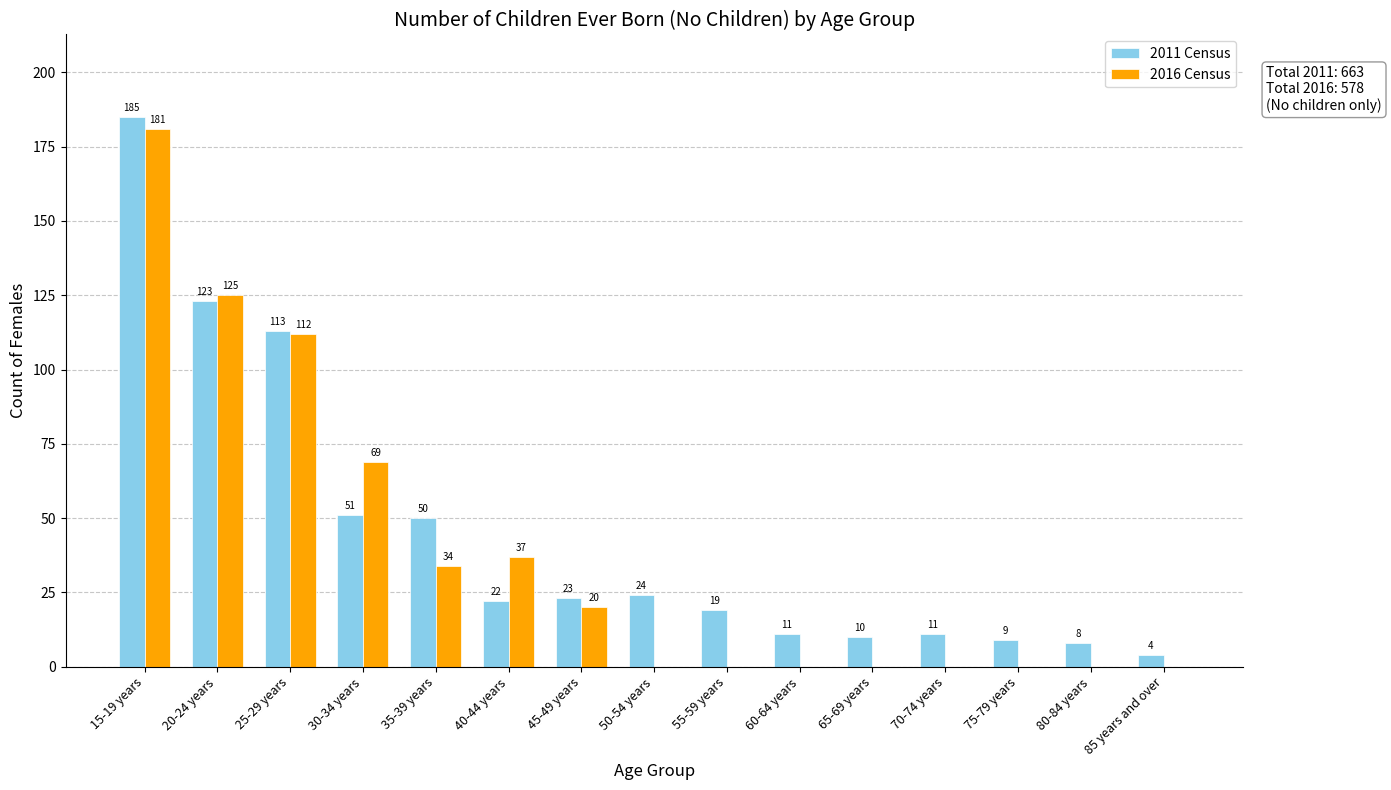

What is the sum of the 2011 Census values at 55-59 years and 60-64 years?

30